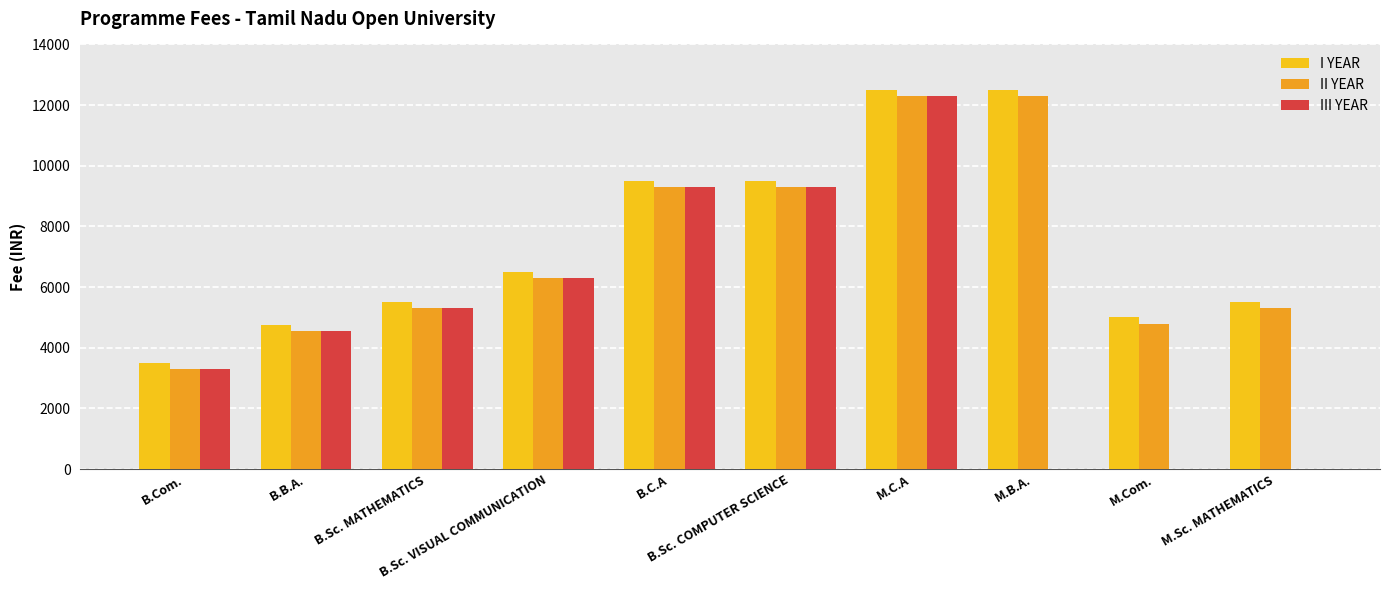

The I YEAR series shows 5500 at B.Sc. MATHEMATICS. True or false?

True